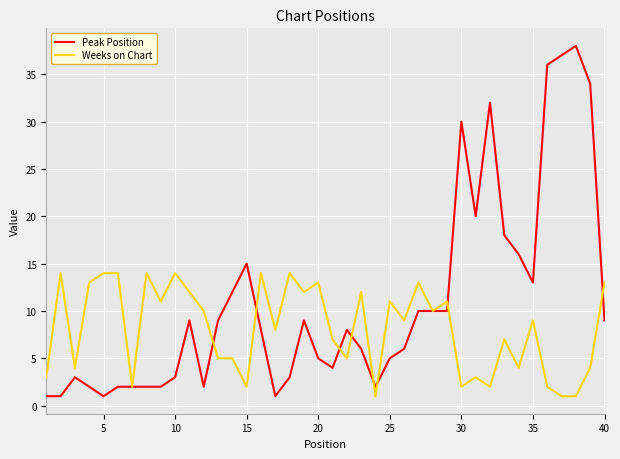

What is the maximum value shown in the chart?

38